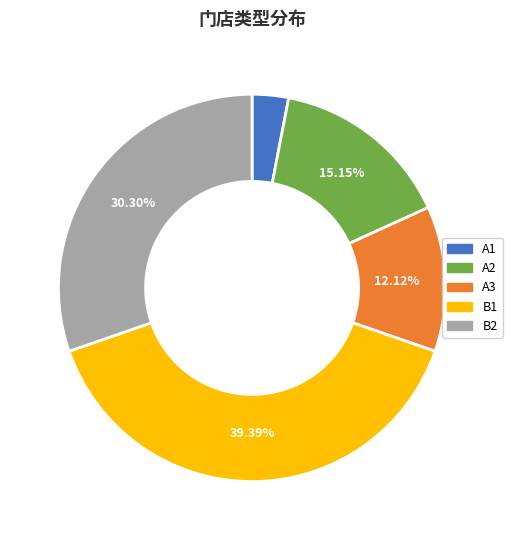

Does any single category account for the majority?

No